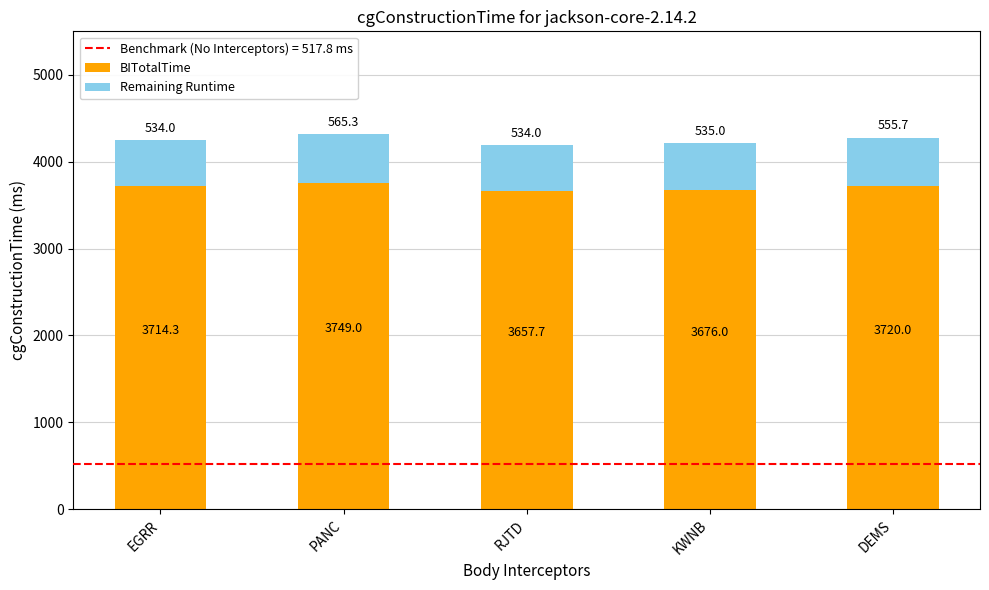

Are the bars horizontal?

No